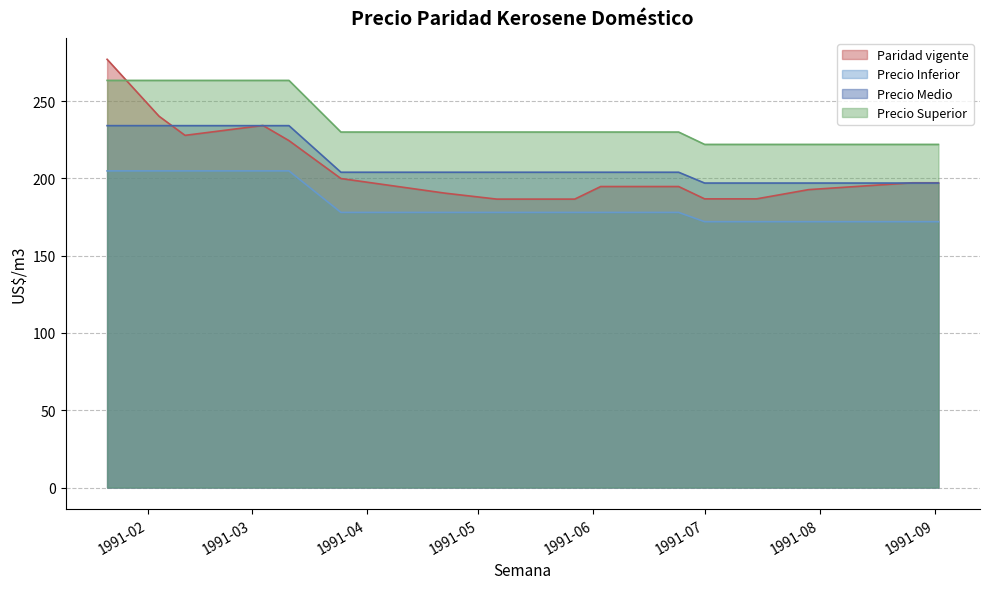

True or false: Precio Inferior and Precio Superior cross at least once.

False